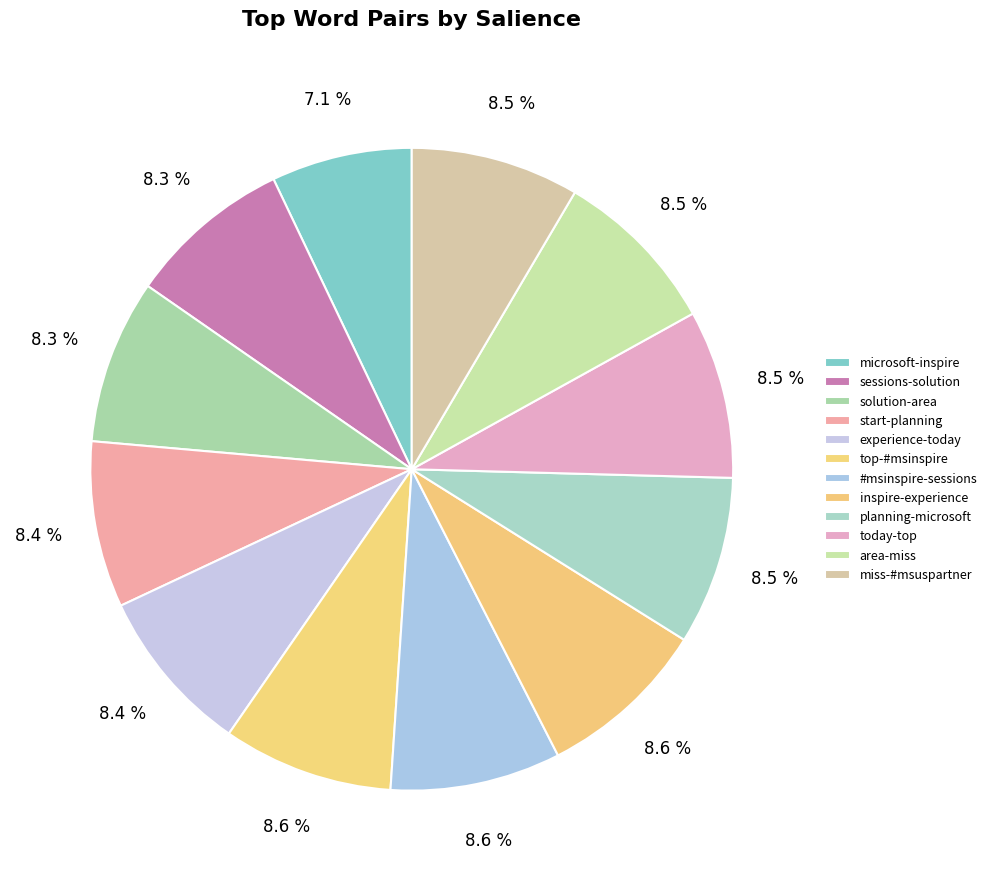

Is there a majority slice in this chart?

No